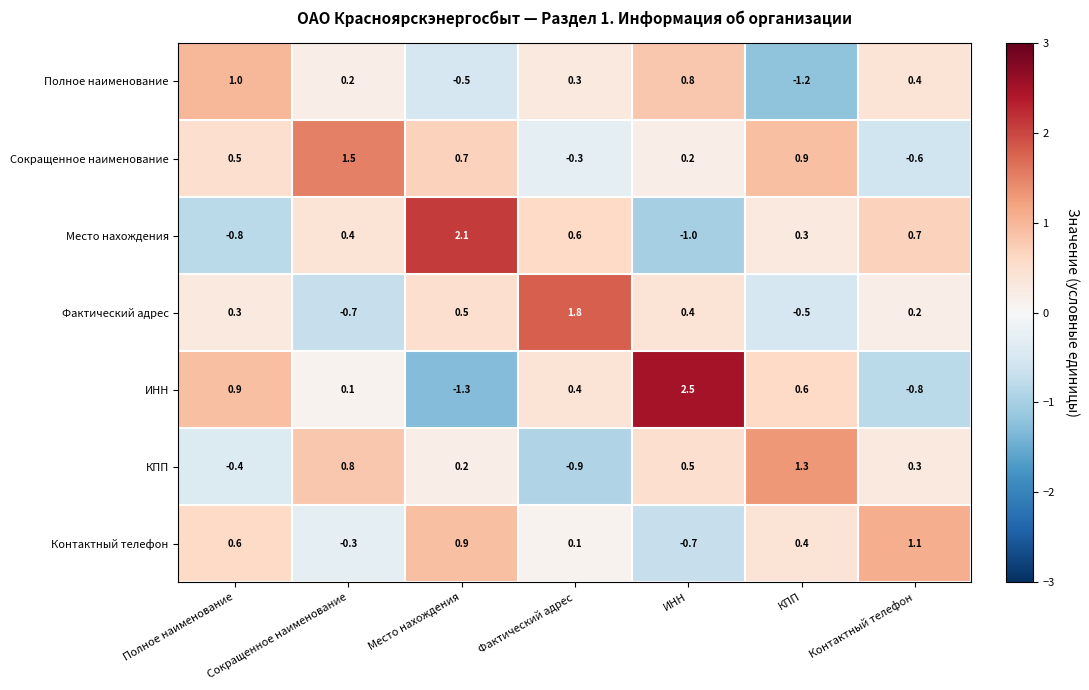

What is the sum of the Полное наименование values at Полное наименование and Место нахождения?

0.5